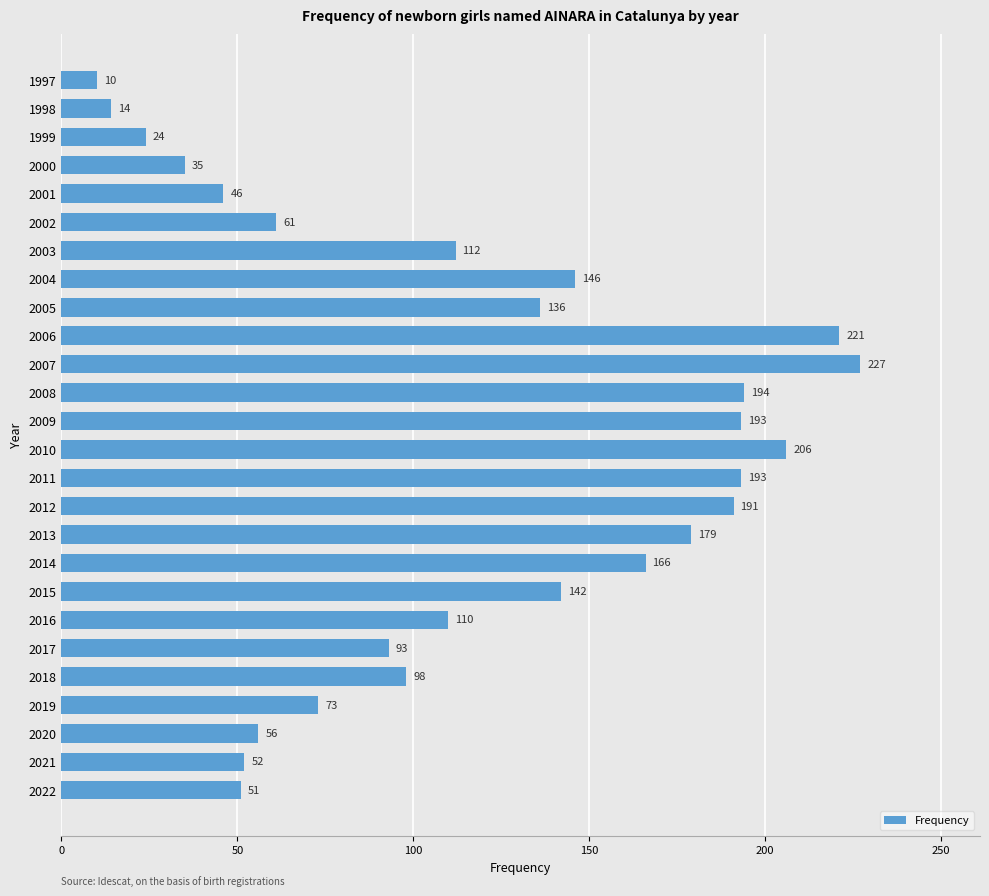

Between 2014 and 2001, which is larger?

2014